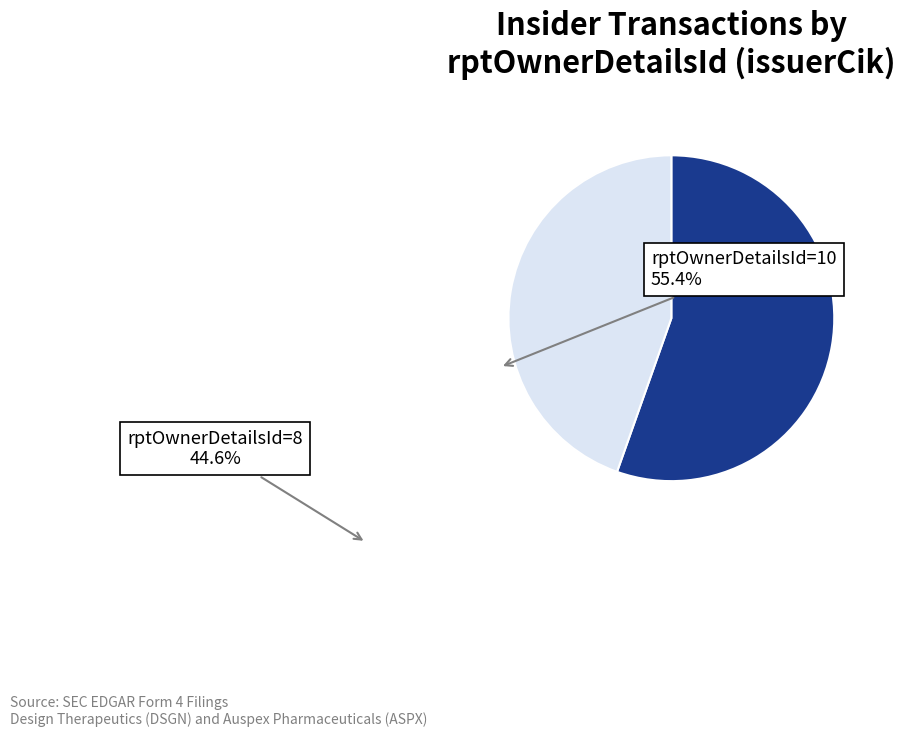

Does any single category account for the majority?

Yes